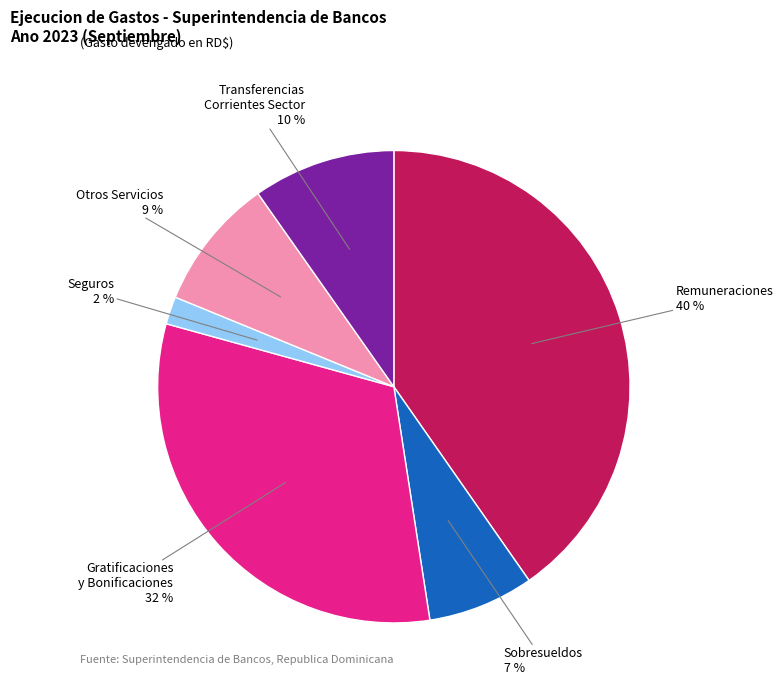

To the nearest percent, what is the average slice percentage?

17%